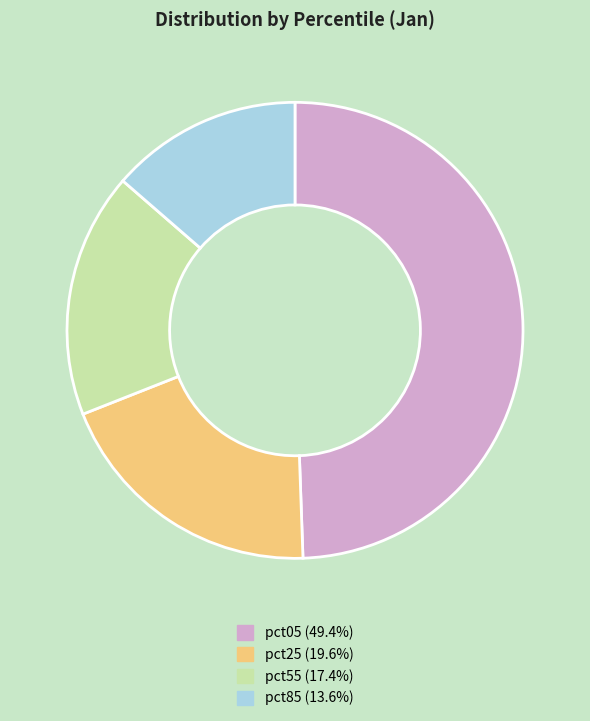

Is there any slice that represents more than half of the pie?

No